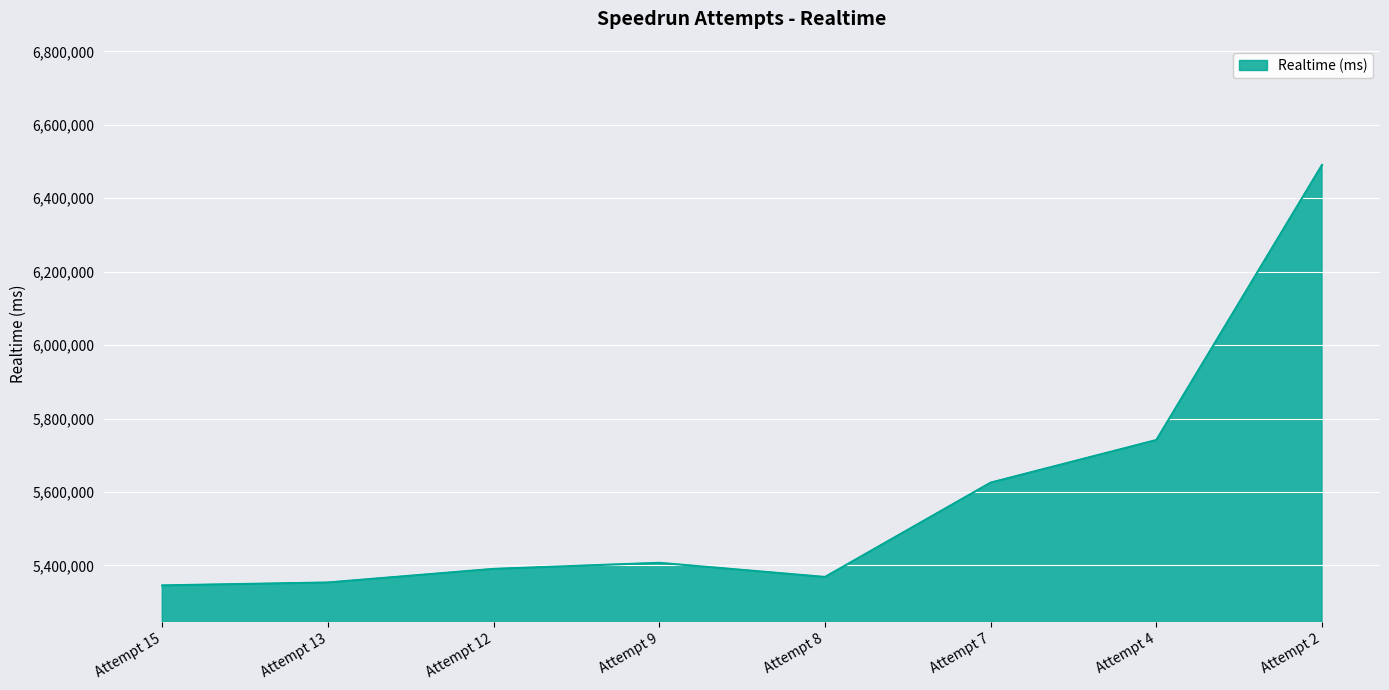

Reading left to right, extract all data points from this chart.

5345406	5353324	5390365	5406884	5368347	5625345	5741421	6490716